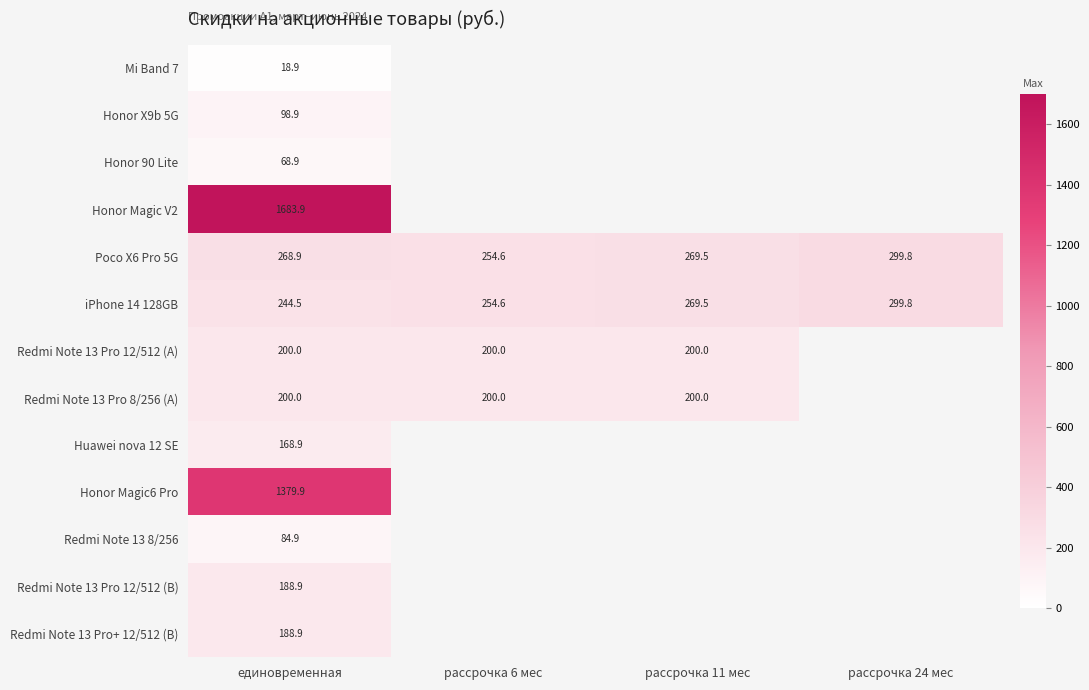

Which category has the lowest value in the Redmi Note 13 Pro 8/256 (A) series?

рассрочка 6 мес